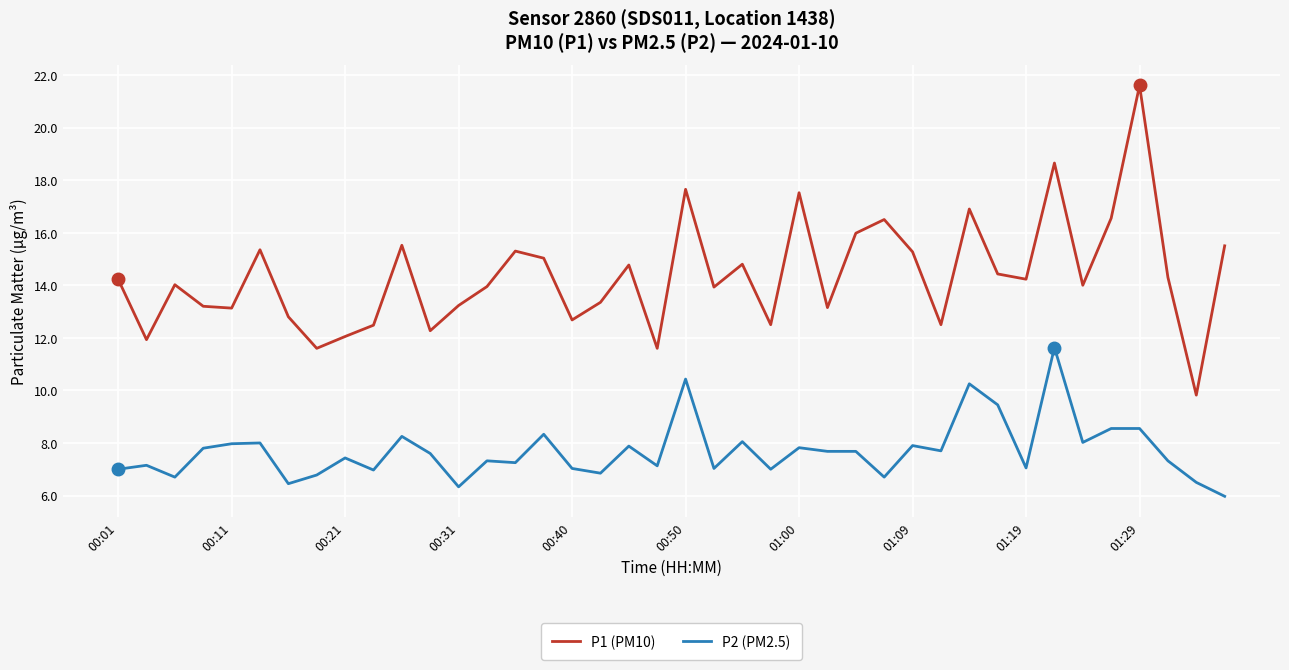

What is the maximum value shown in the chart?

21.6